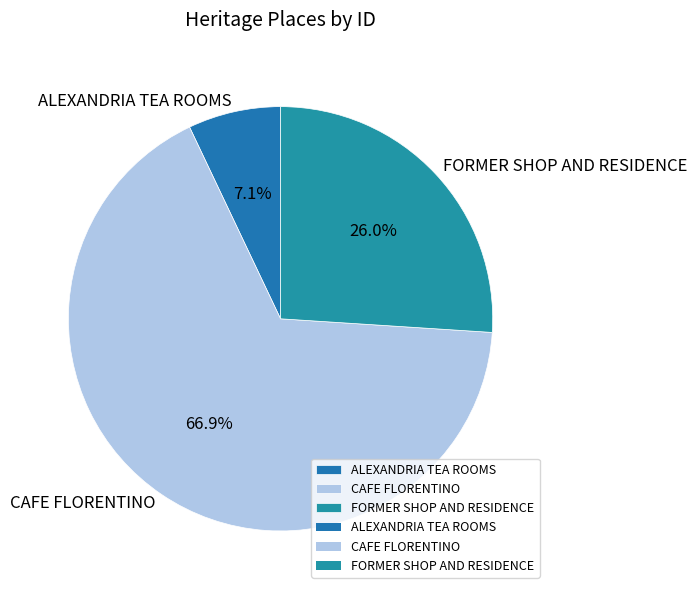

Between CAFE FLORENTINO and ALEXANDRIA TEA ROOMS, which is larger?

CAFE FLORENTINO